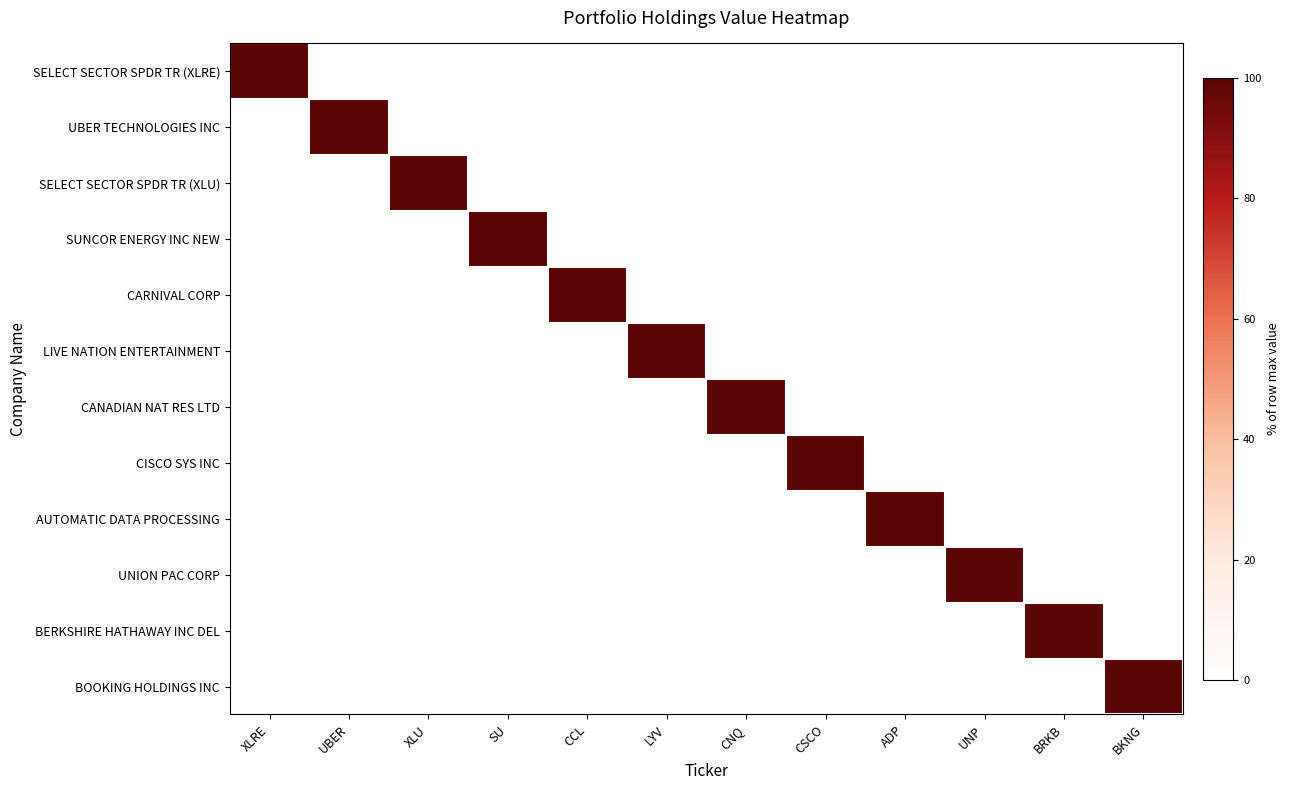

Which series changed the most between XLU and CSCO?

SELECT SECTOR SPDR TR (XLU)